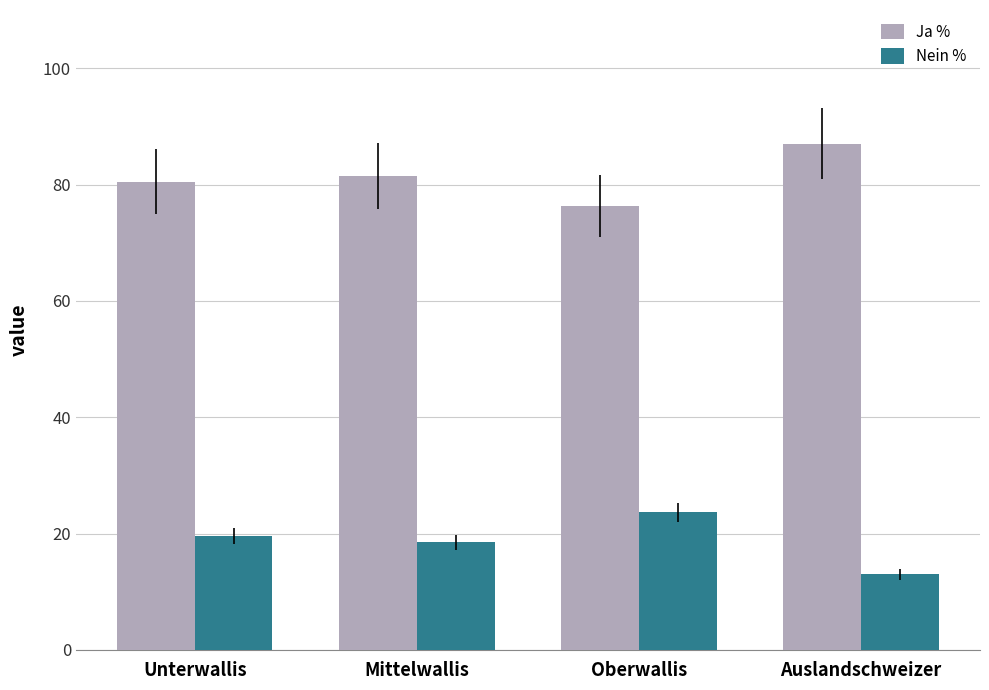

Which category has the highest value in the Nein % series?

Oberwallis